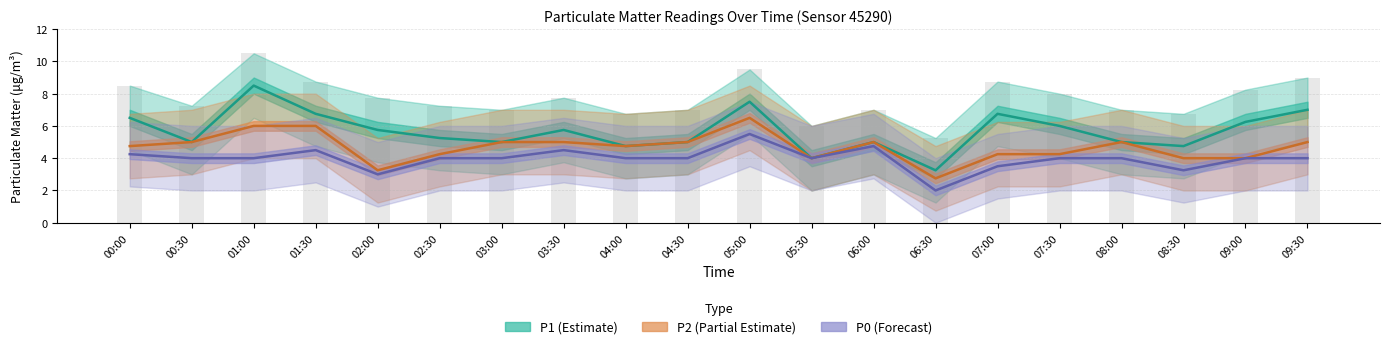

List the series in order of their peak value, highest first.

P1, P2, P0